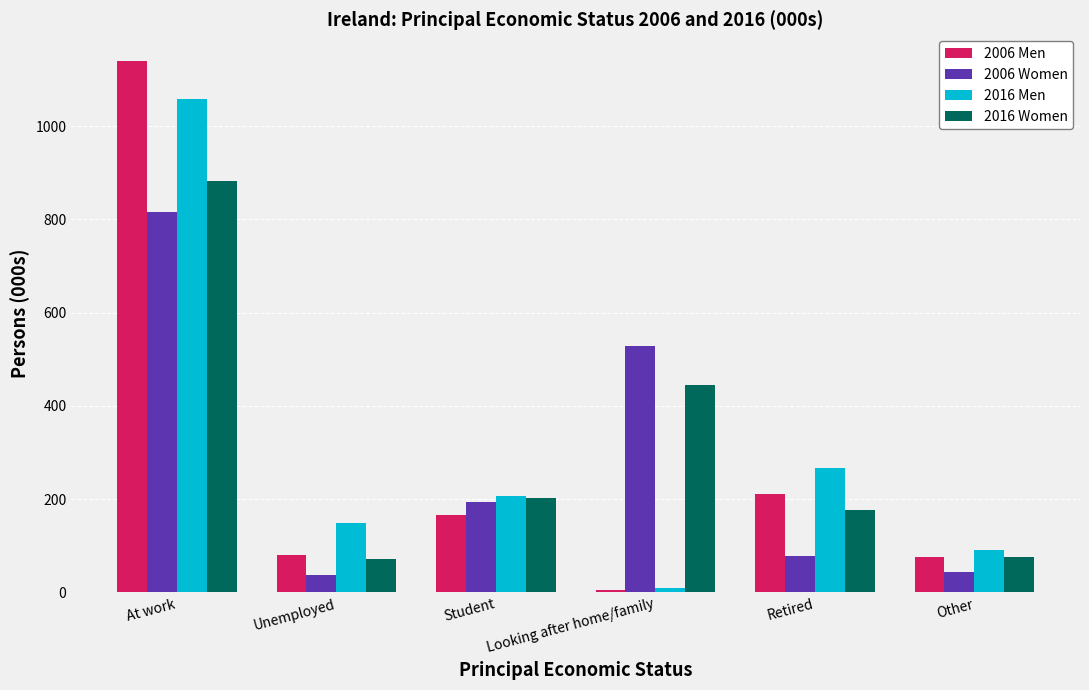

What is the sum of all 2016 Men values?

1782.5